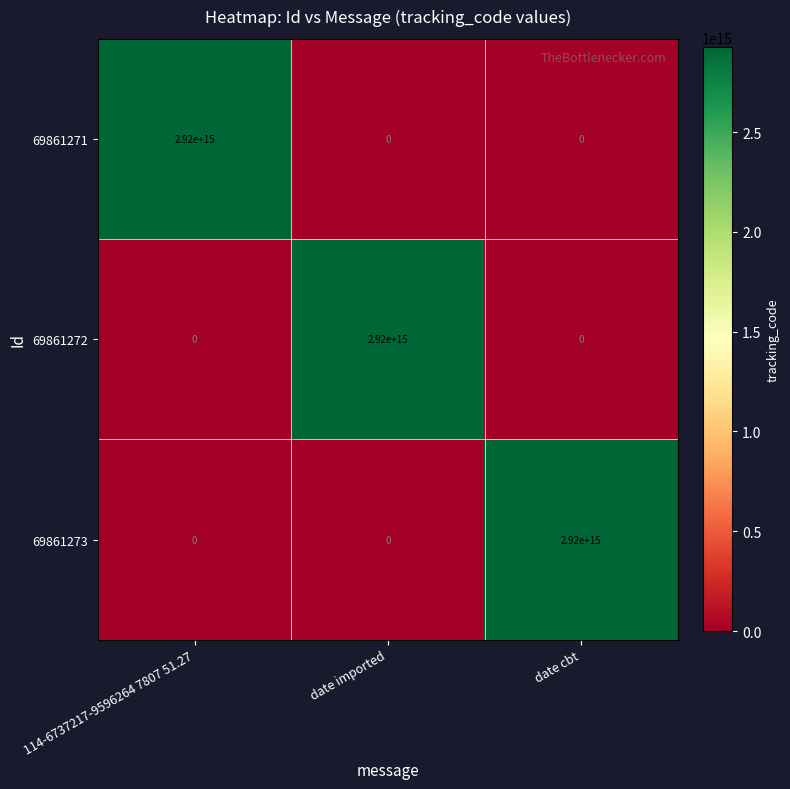

Is it true that 69861272 equals 0 at 114-6737217-9596264 7807 51.27?

True